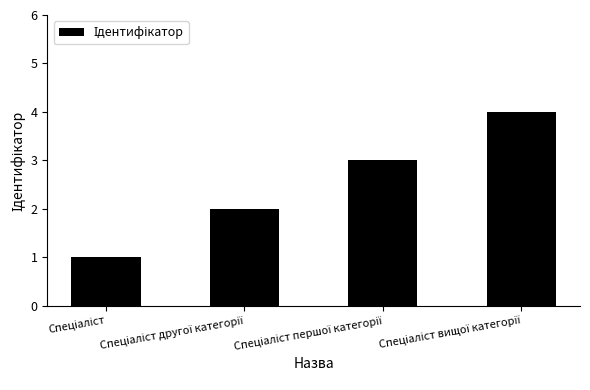

What is the sum of all values?

10